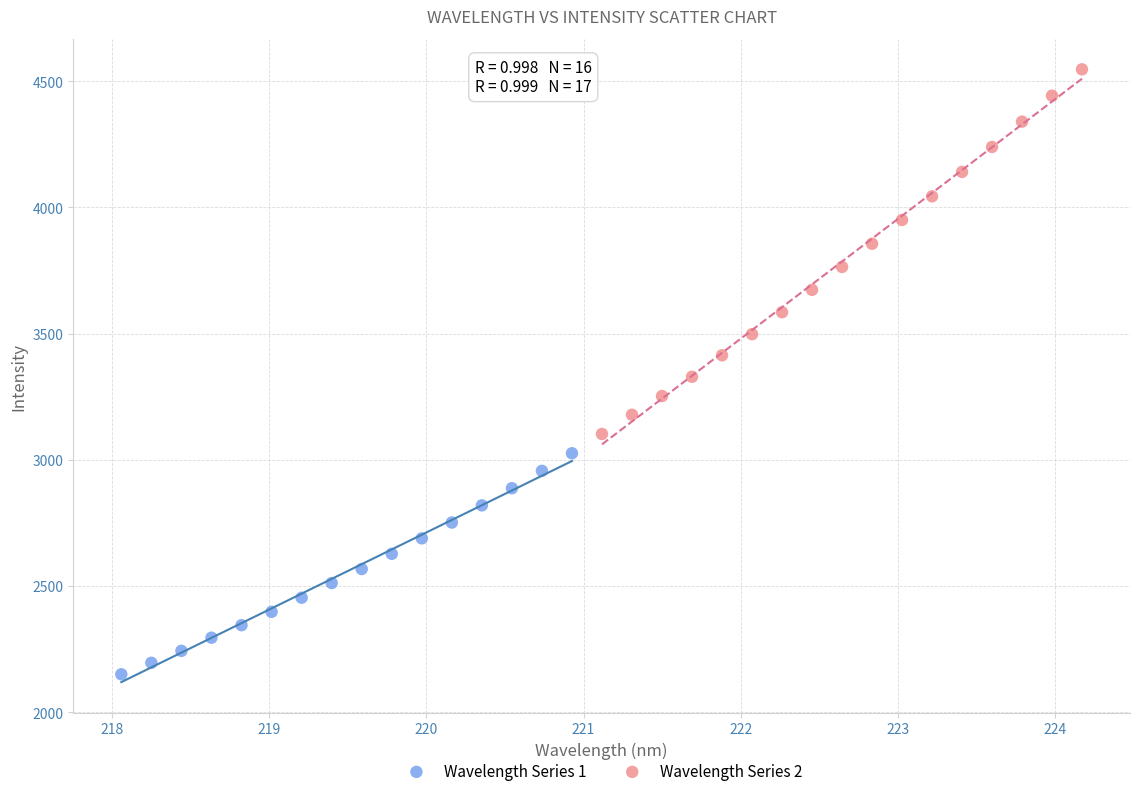

Which series contains the lowest Y value?

Wavelength Series 1